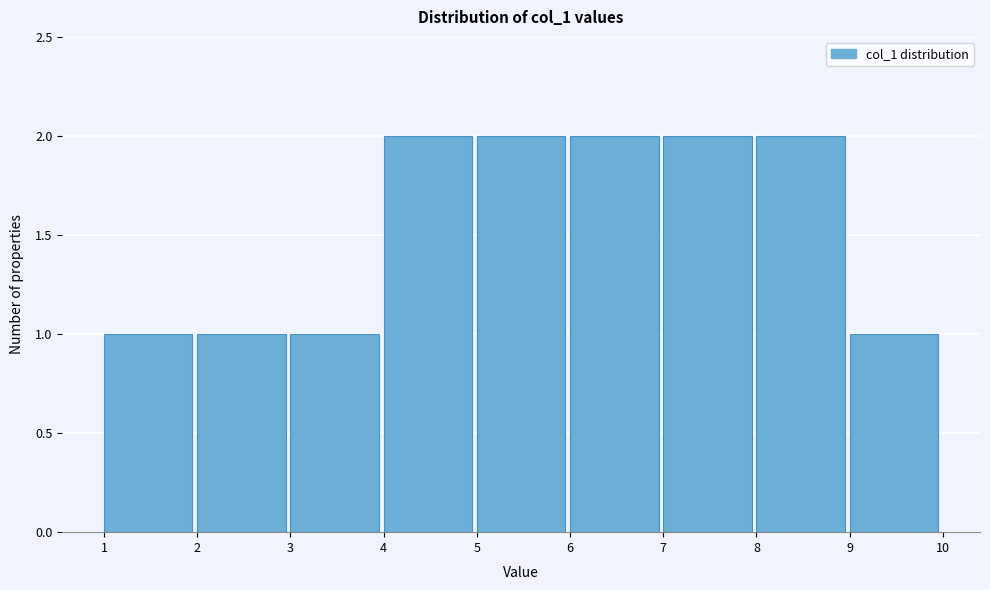

Reading left to right, transcribe this chart: for each bar, give the range it covers on the x-axis and its height. The values are not printed on the chart, so give them approximately, as read against the axis.

1 to 2: 1
2 to 3: 1
3 to 4: 1
4 to 5: 2
5 to 6: 2
6 to 7: 2
7 to 8: 2
8 to 9: 2
9 to 10: 1